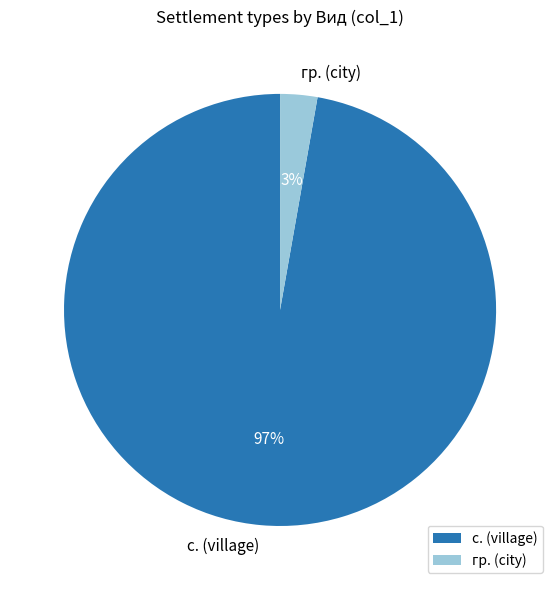

Which category accounts for the majority?

с. (village)